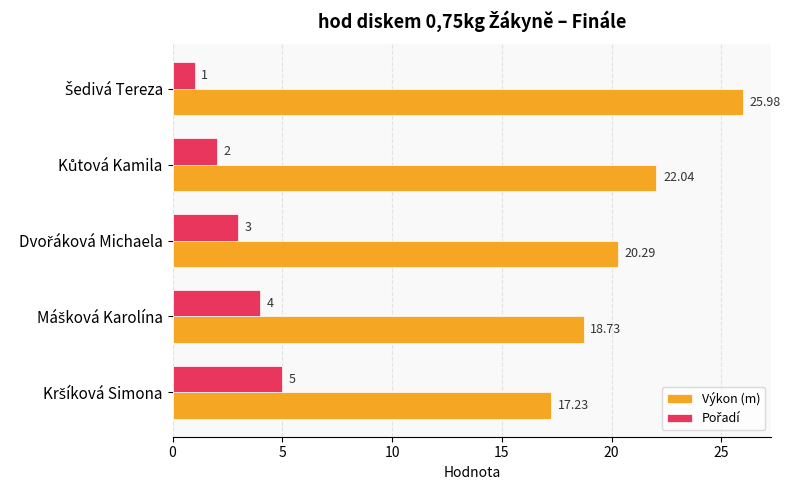

Which series has the widest spread of values?

Výkon (m)